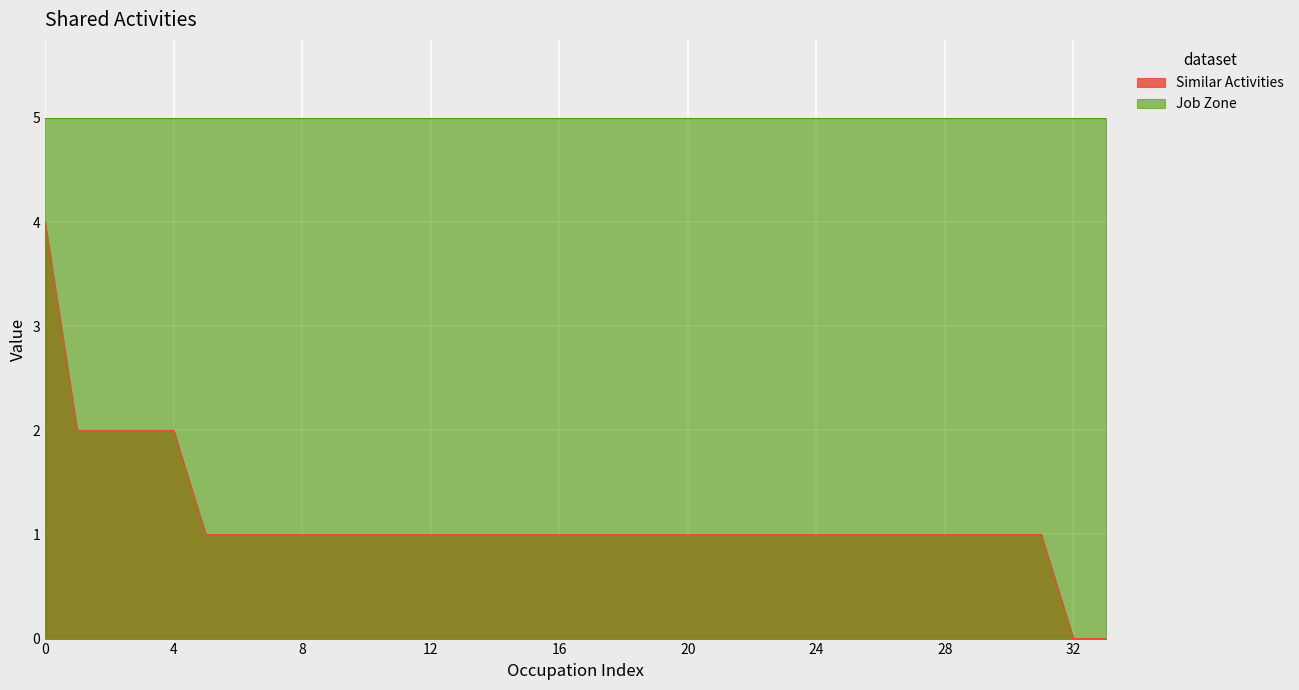

How many values are below 1?

2